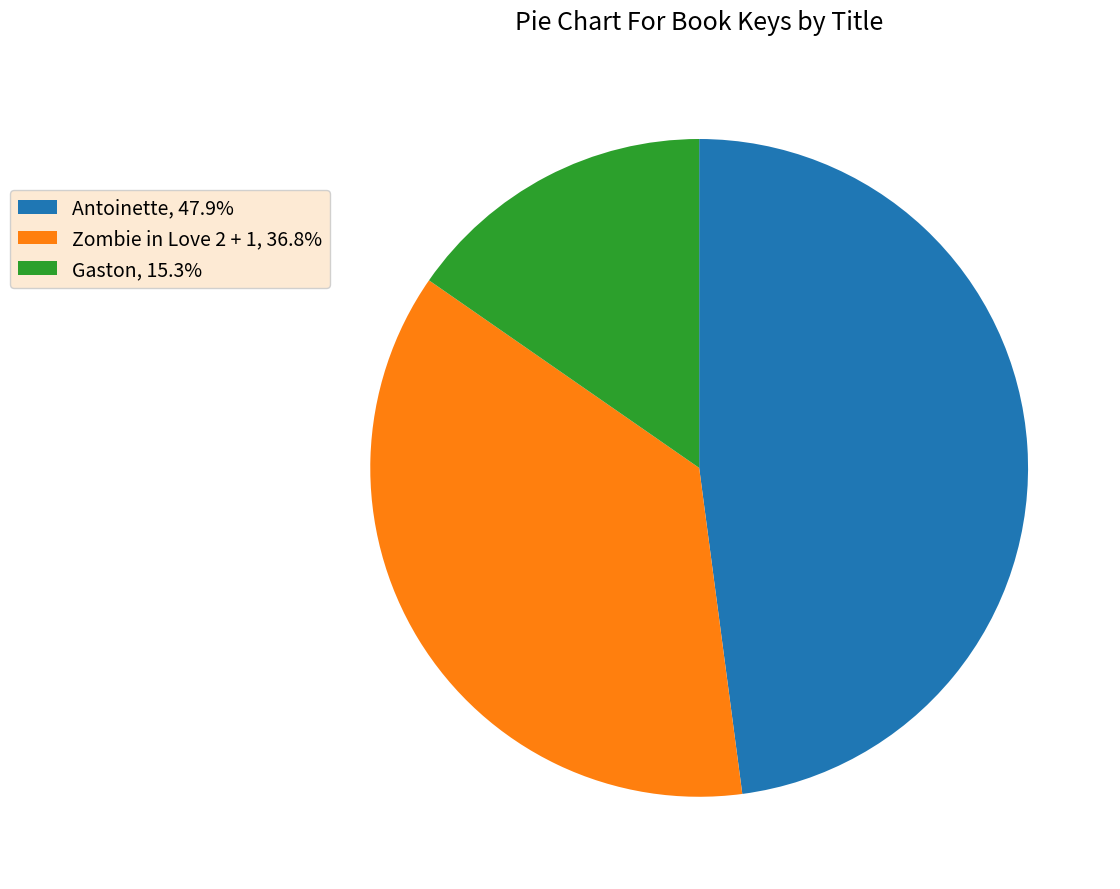

Is it true that Zombie in Love 2 + 1 is 37% of the pie?

True